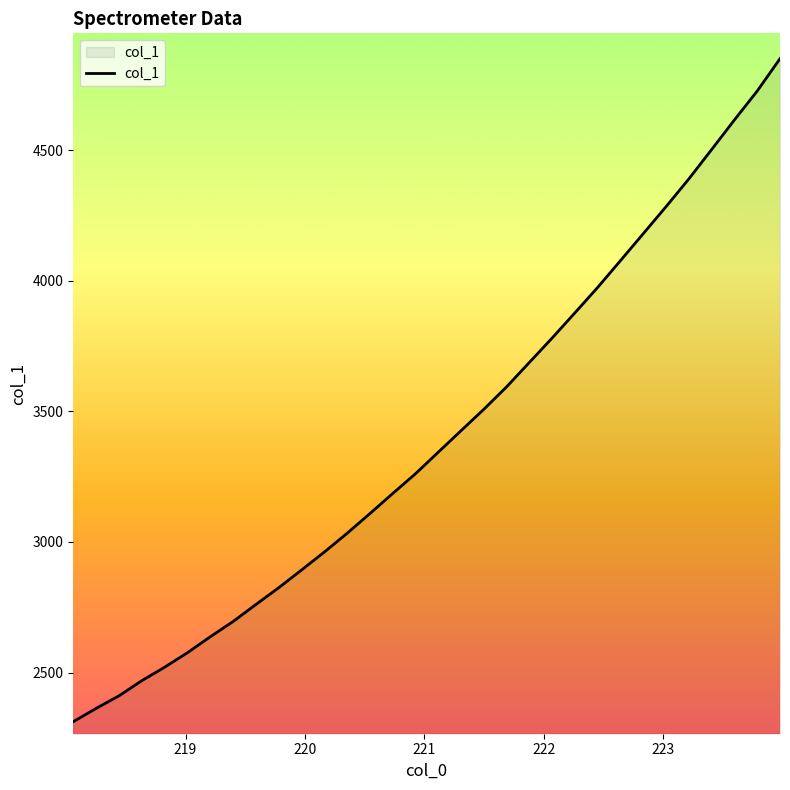

What is the difference between the maximum and minimum values?

2538.8